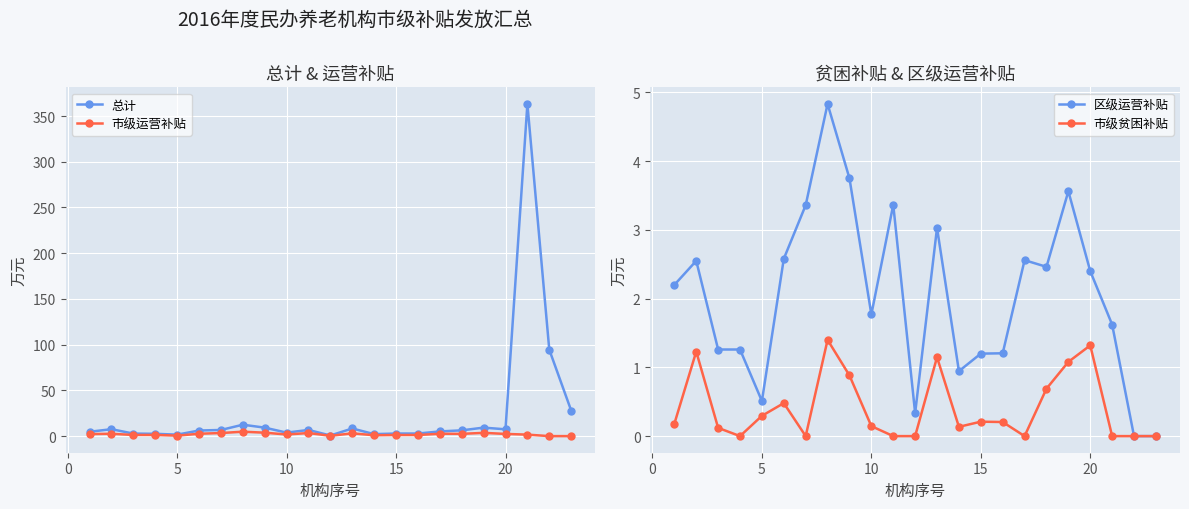

What is the maximum value for 市级运营补贴?

4.8